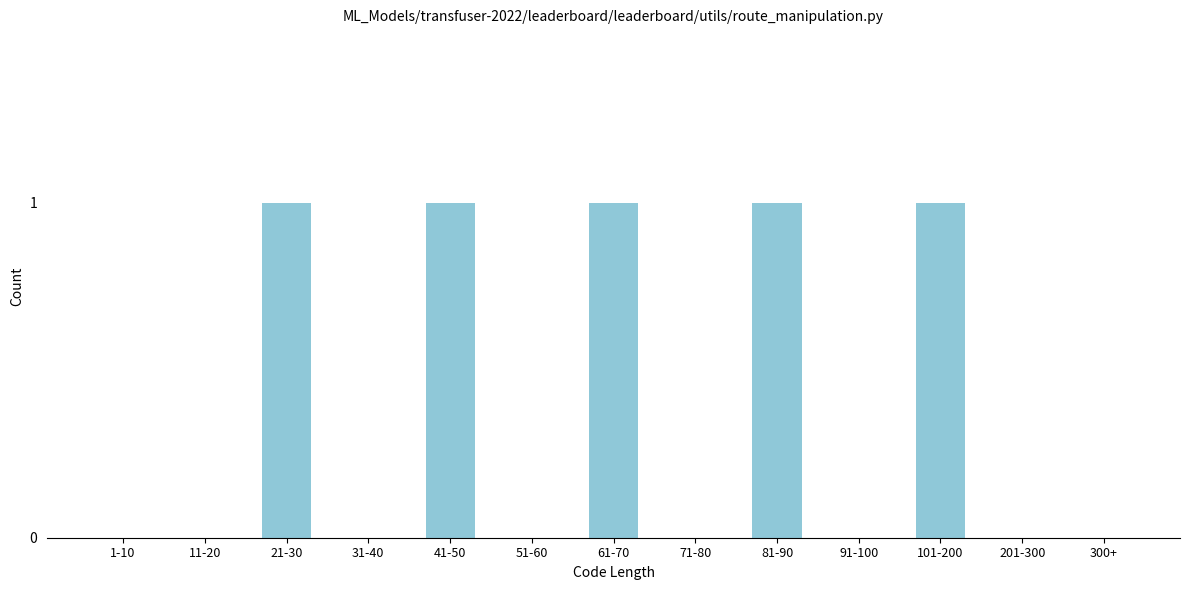

Reading right to left, what are all the values shown in this chart?

300+=0	201-300=0	101-200=1	91-100=0	81-90=1	71-80=0	61-70=1	51-60=0	41-50=1	31-40=0	21-30=1	11-20=0	1-10=0